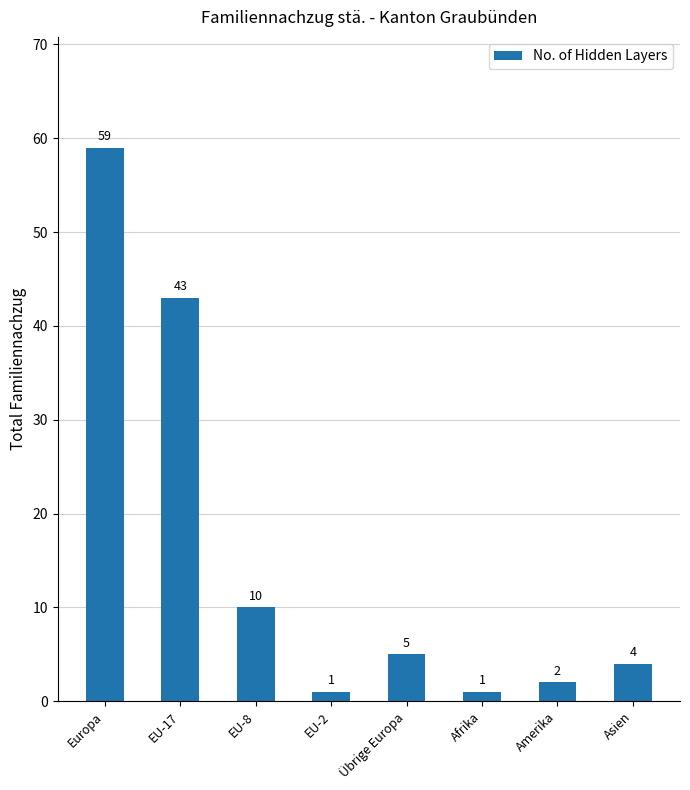

What is the change in value from Afrika to Asien?

+3